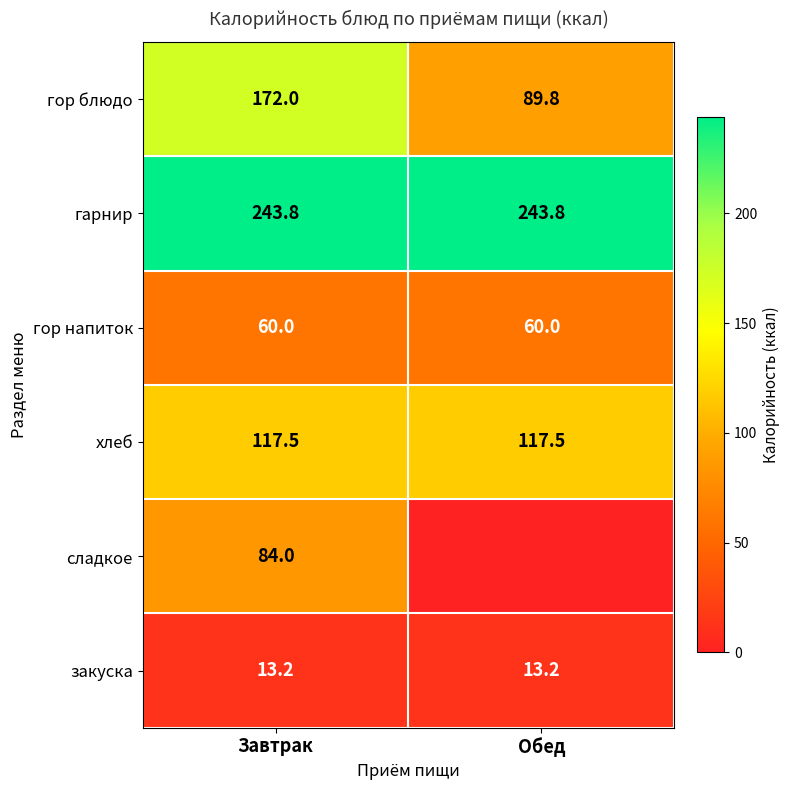

What is the average value of the гор напиток series?

60.0